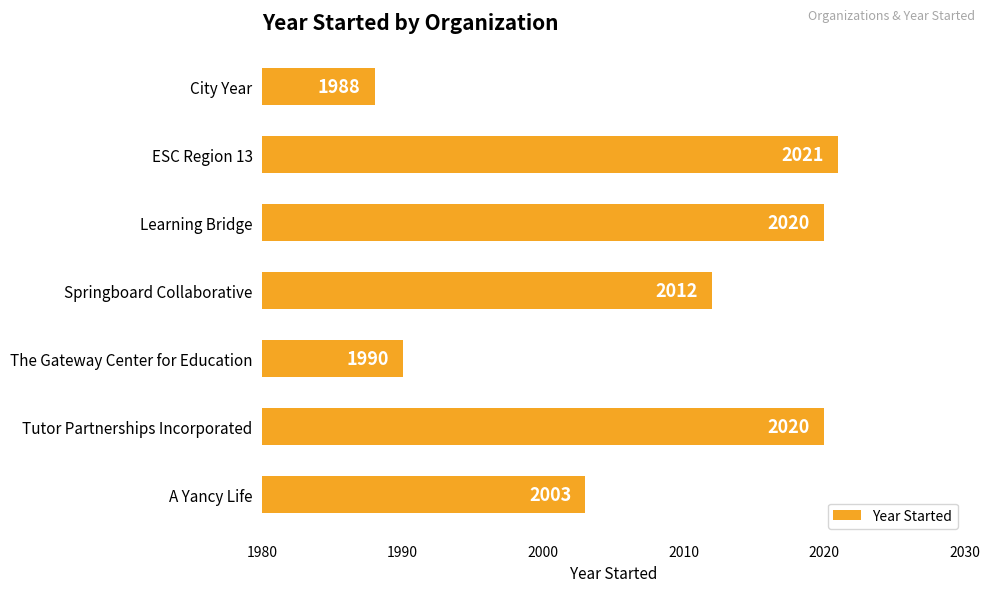

Are the bars grouped side by side (vs. stacked)?

No